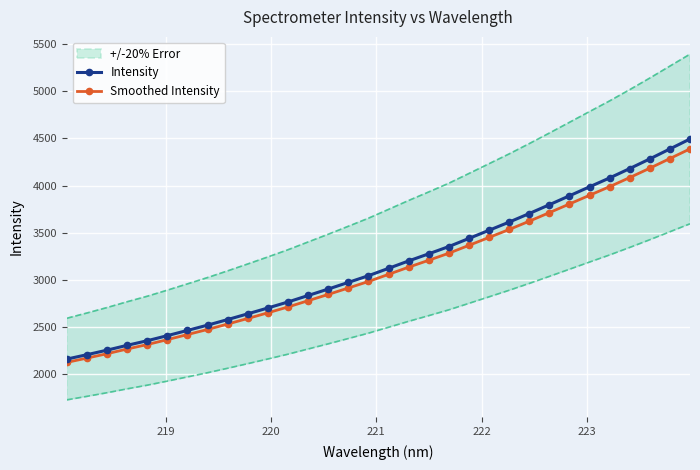

What are all the series names shown in the legend?

Intensity, Smoothed Intensity